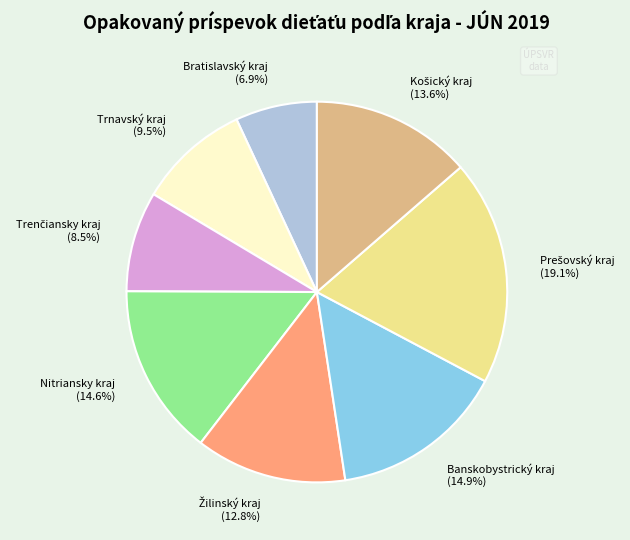

Is there a majority slice in this chart?

No